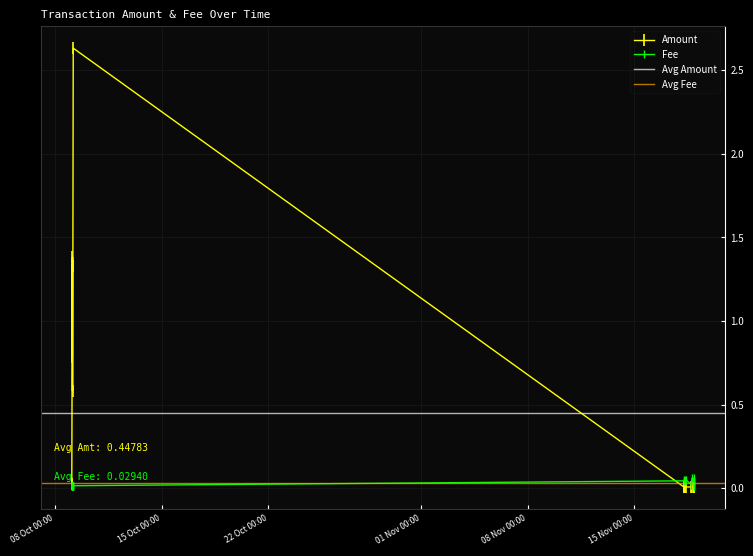

What is the maximum value for Fee?

0.1